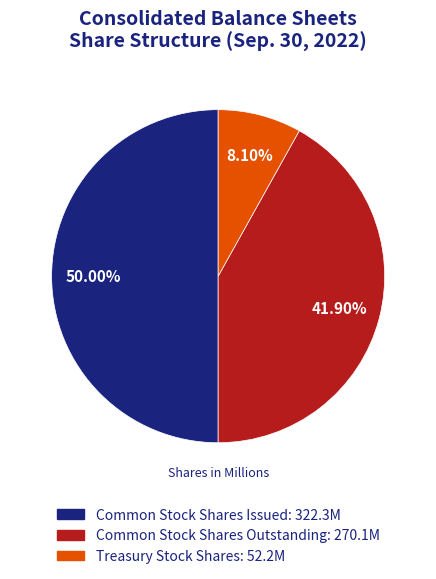

Which has a higher value, Treasury Stock Shares or Common Stock Shares Outstanding?

Common Stock Shares Outstanding